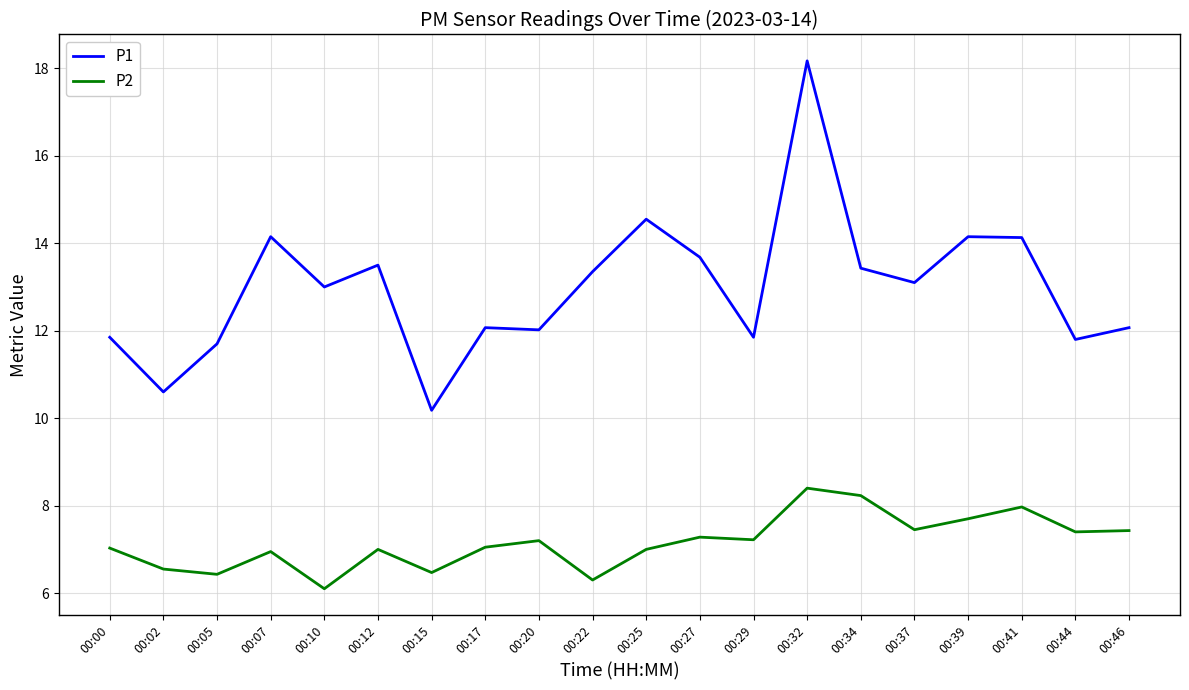

At how many categories does at least one series exceed 7?

20